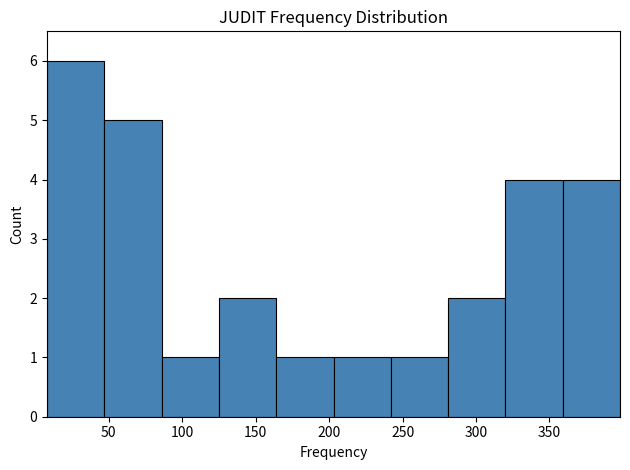

Over which range of the x-axis is the bar tallest?

8 to 47